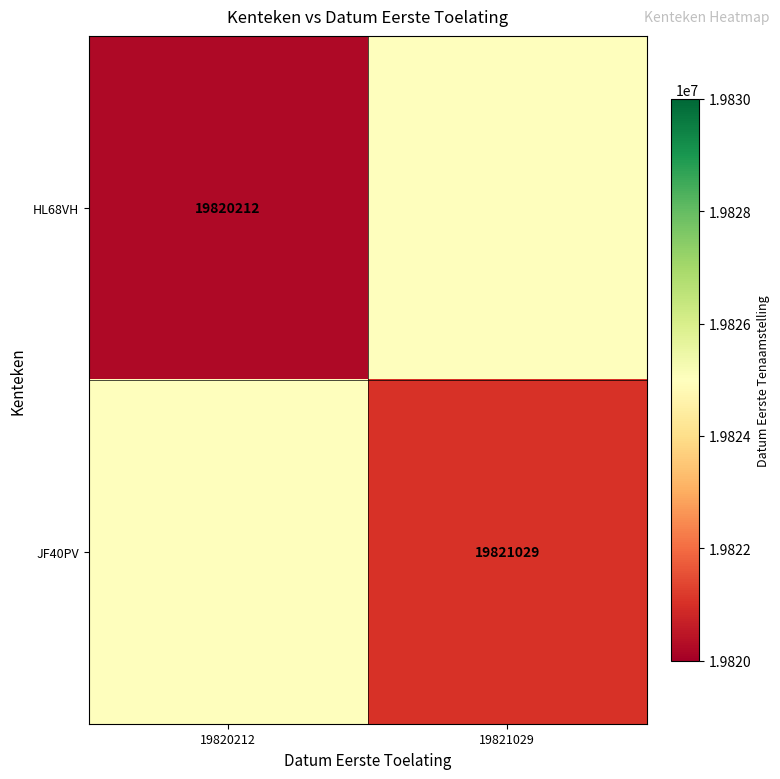

List the series in order of their overall mean, lowest first.

HL68VH, JF40PV